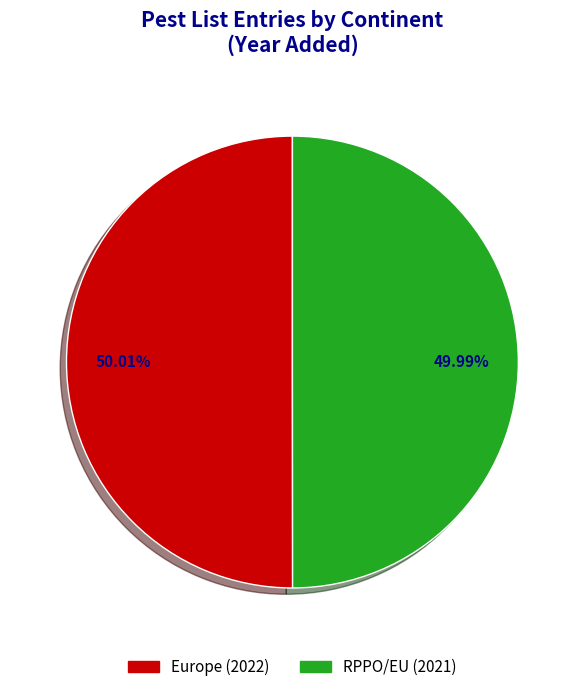

How many slices are in this pie chart?

2